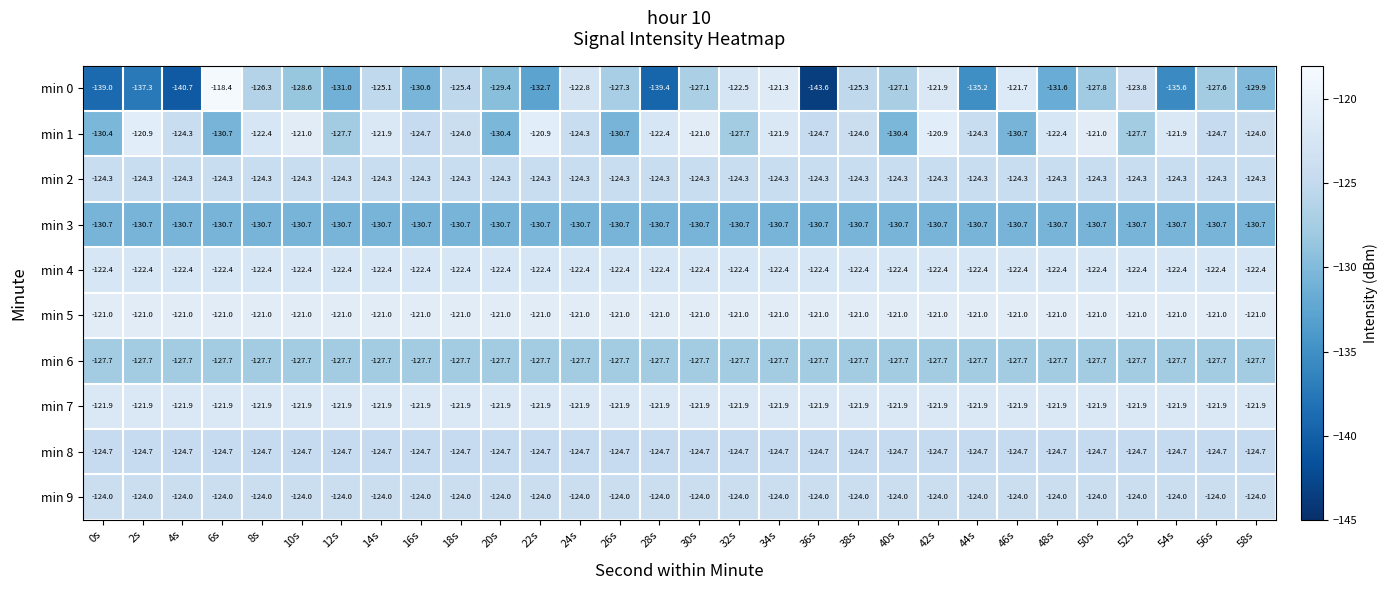

The min 8 series shows -124.7 at 6s. True or false?

True